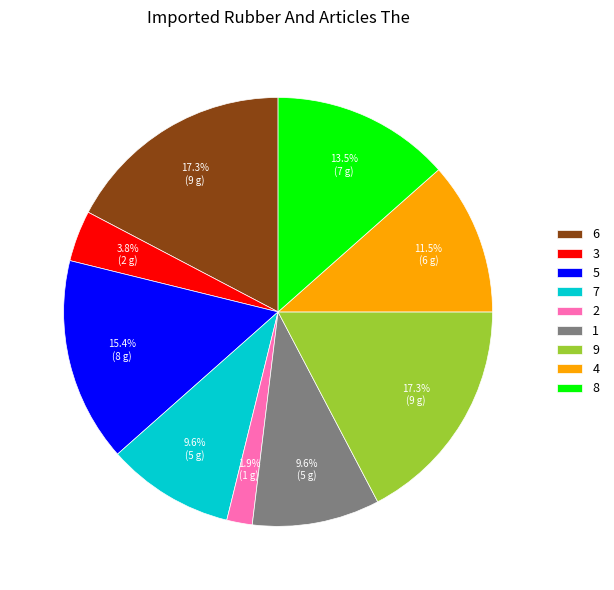

To the nearest percent, what is the difference between the largest and smallest slice percentages?

15%